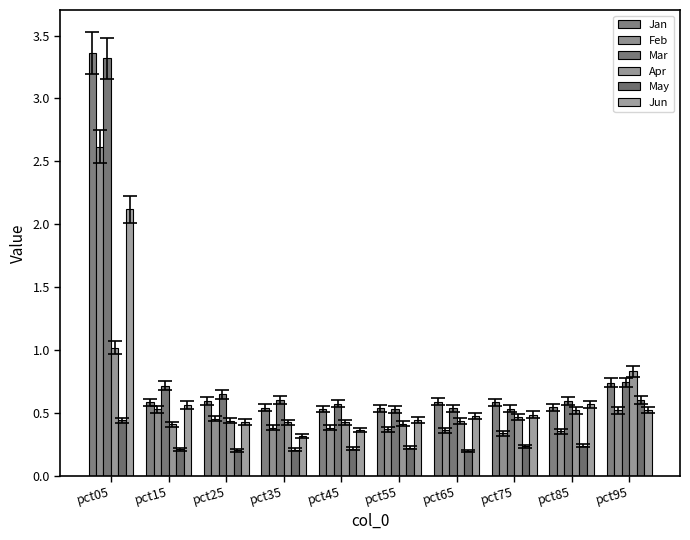

Which category has the highest value across all series?

pct05